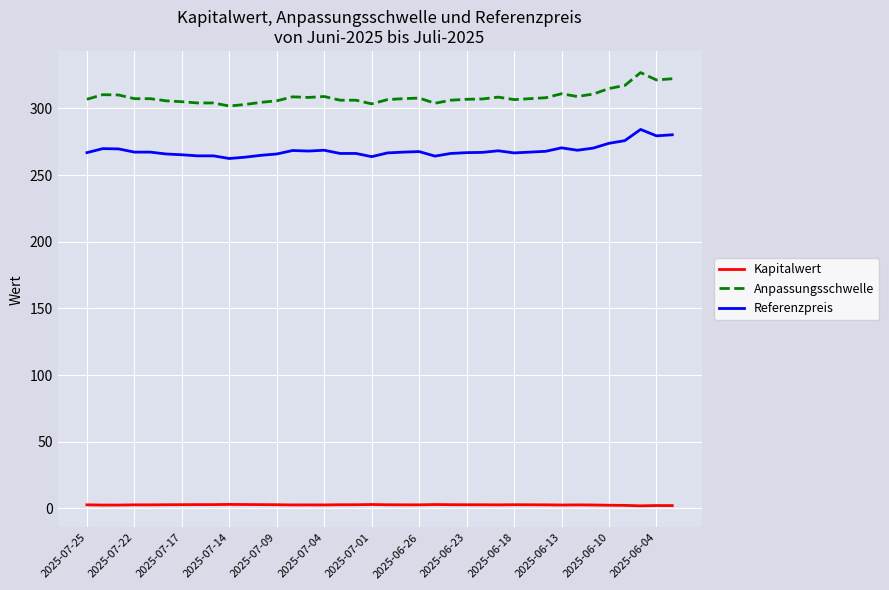

True or false: Anpassungsschwelle and Kapitalwert cross at least once.

False